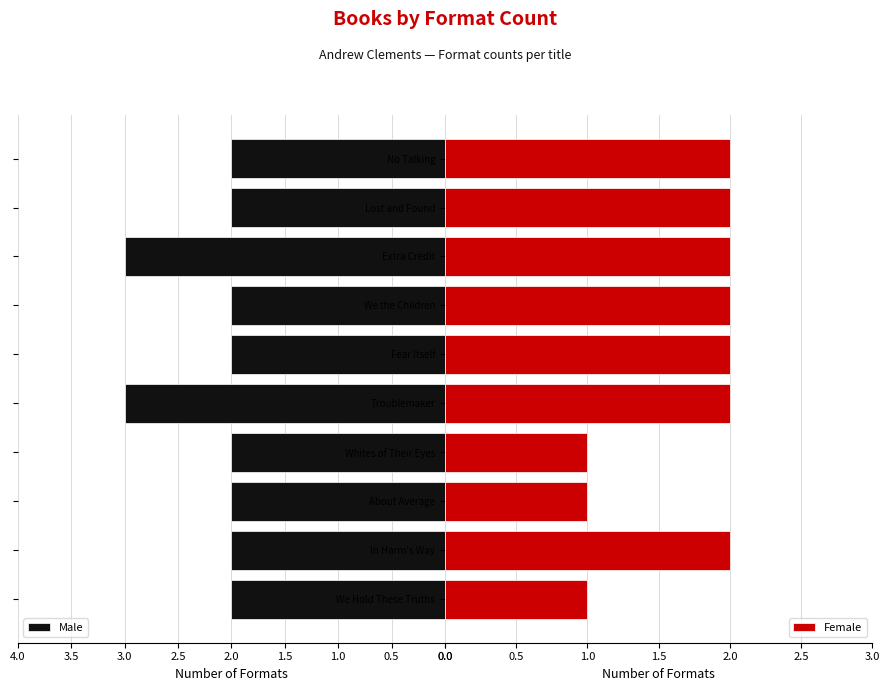

Reading right to left, what are all the values shown in this chart?

Male: 2	2	3	2	2	3	2	2	2	2
Female: 2	2	2	2	2	2	1	1	2	1